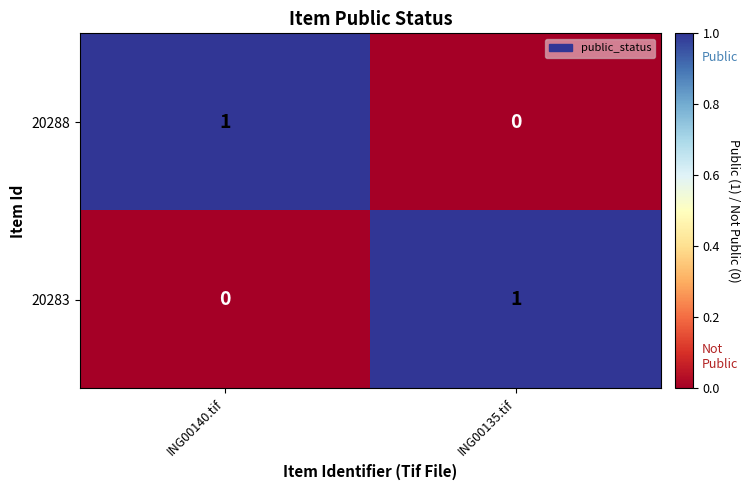

The value of 20283 at ING00135.tif is 1. True or false?

True